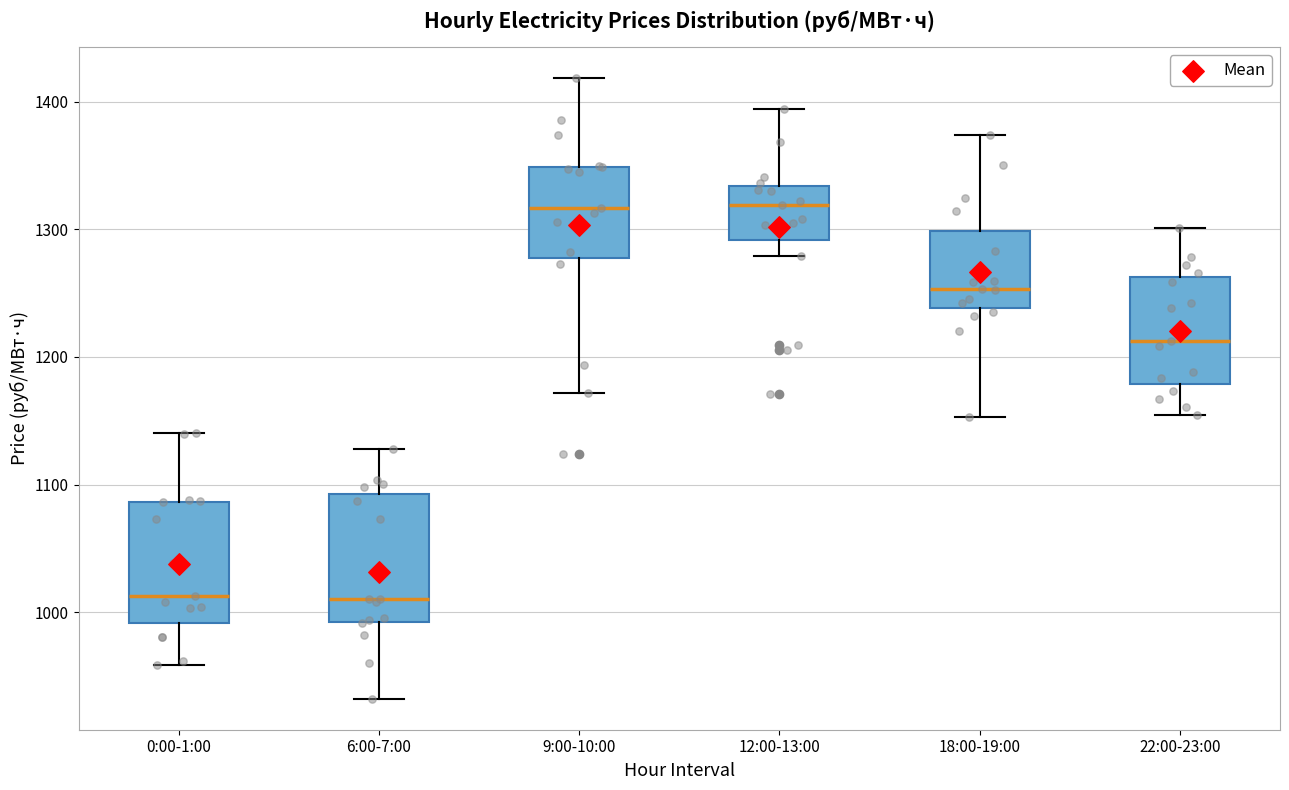

Reading left to right, transcribe this box plot: for each box, give where its median line is, the range the box spans, and where its two whiskers end, as read against the y-axis. The values are not printed on the chart, so give them approximately, as read against the axis.

0:00-1:00: median 1010, box 990 to 1090, whiskers 960 to 1140
6:00-7:00: median 1010, box 990 to 1090, whiskers 930 to 1130
9:00-10:00: median 1320, box 1280 to 1350, whiskers 1170 to 1420
12:00-13:00: median 1320, box 1290 to 1330, whiskers 1280 to 1390
18:00-19:00: median 1250, box 1240 to 1300, whiskers 1150 to 1370
22:00-23:00: median 1210, box 1180 to 1260, whiskers 1150 to 1300